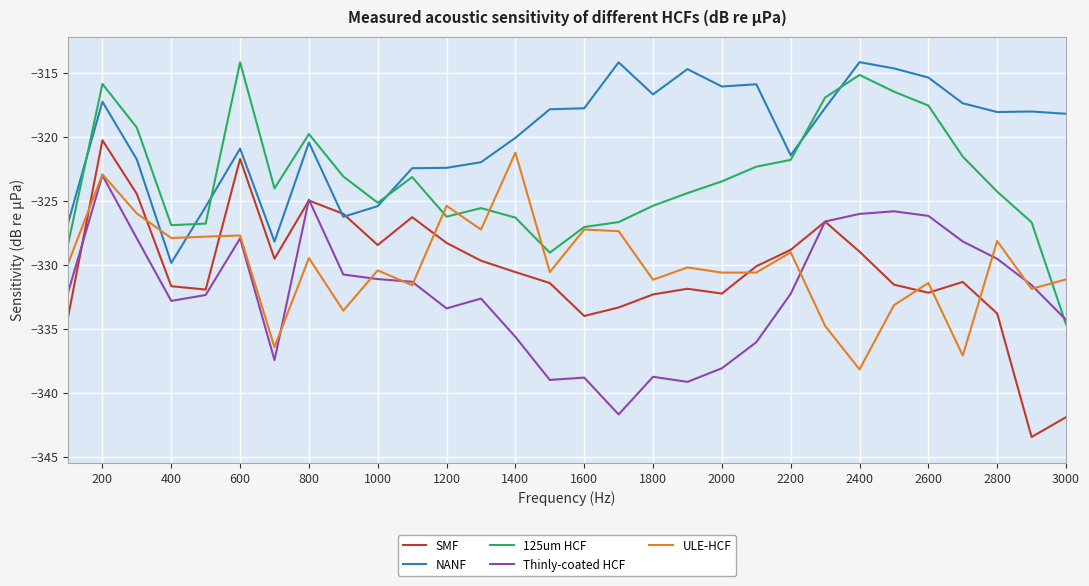

Which series ends up on top after the final intersection of SMF and Thinly-coated HCF?

Thinly-coated HCF